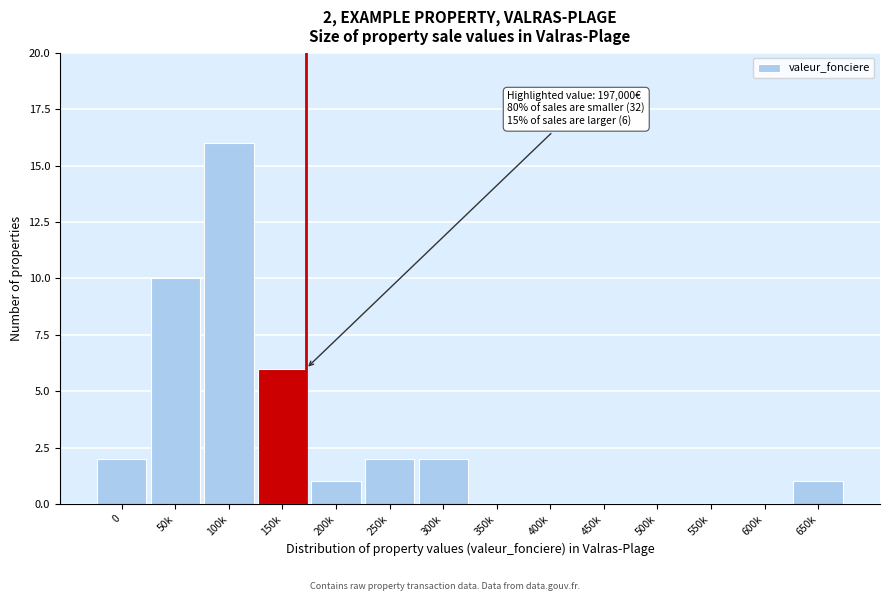

Reading left to right, list all the values displayed in this chart.

0=2	50k=10	100k=16	150k=6	200k=1	250k=2	300k=2	350k=0	400k=0	450k=0	500k=0	550k=0	600k=0	650k=1